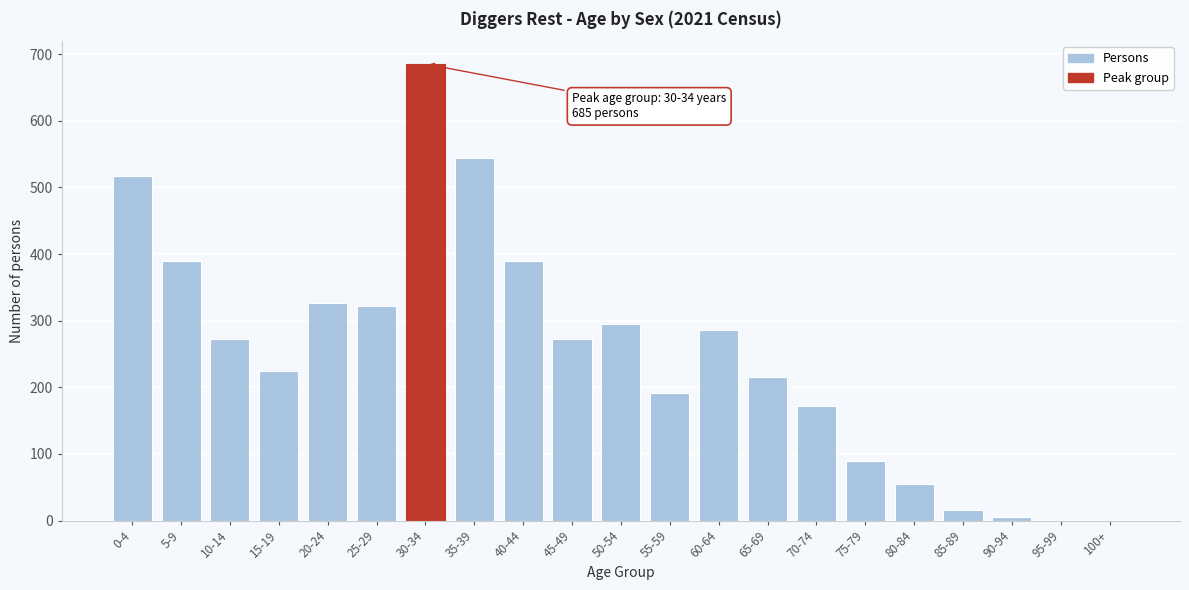

What is the sum of all values?

5269